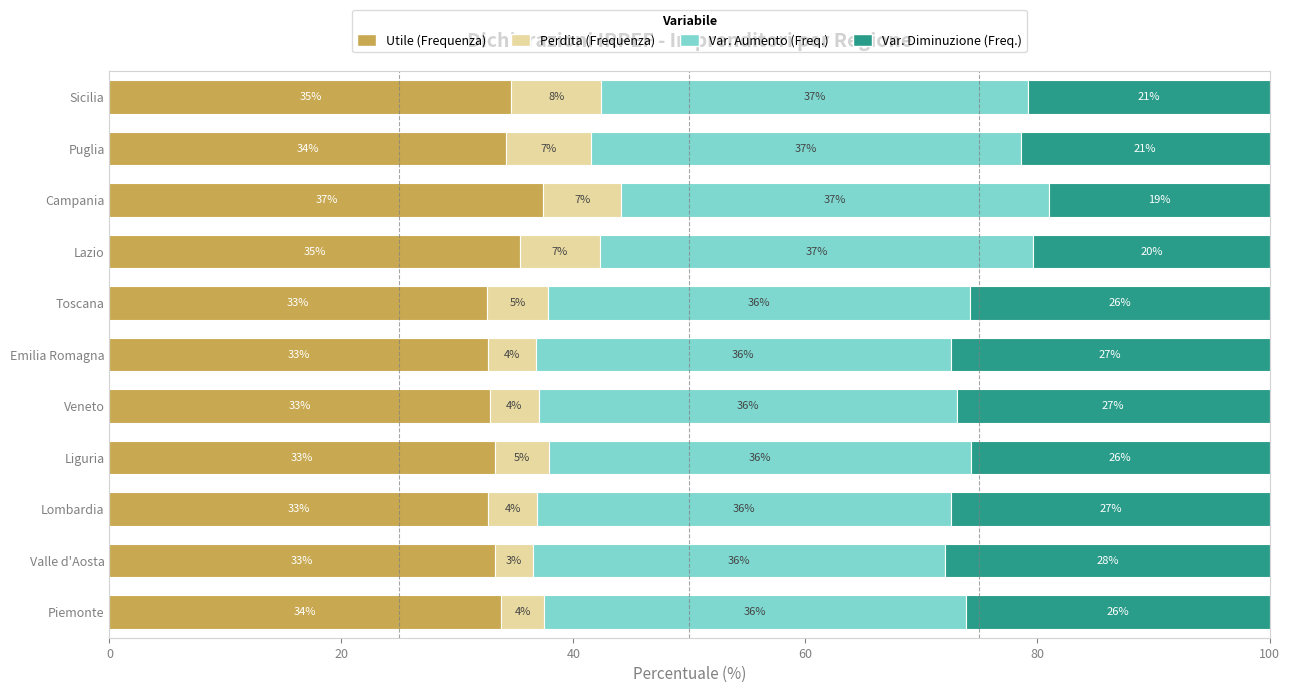

What position from the left is Puglia?

10